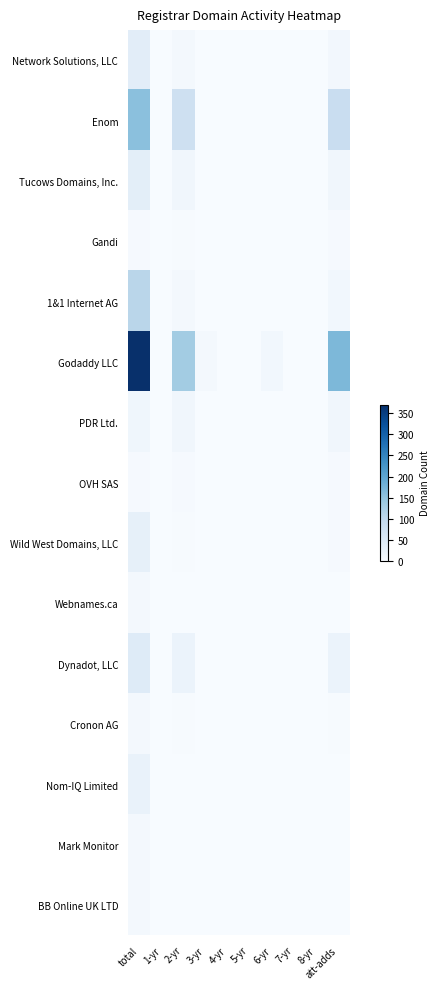

List the series in order of their peak value, lowest first.

Gandi, OVH SAS, Webnames.ca, Cronon AG, BB Online UK LTD, Mark Monitor, PDR Ltd., Nom-IQ Limited, Wild West Domains, LLC, Tucows Domains, Inc., Network Solutions, LLC, Dynadot, LLC, 1&1 Internet AG, Enom, Godaddy LLC